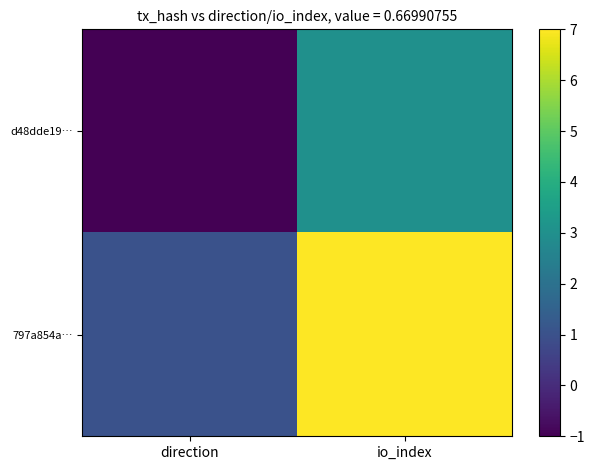

What is the minimum value shown in the chart?

-1